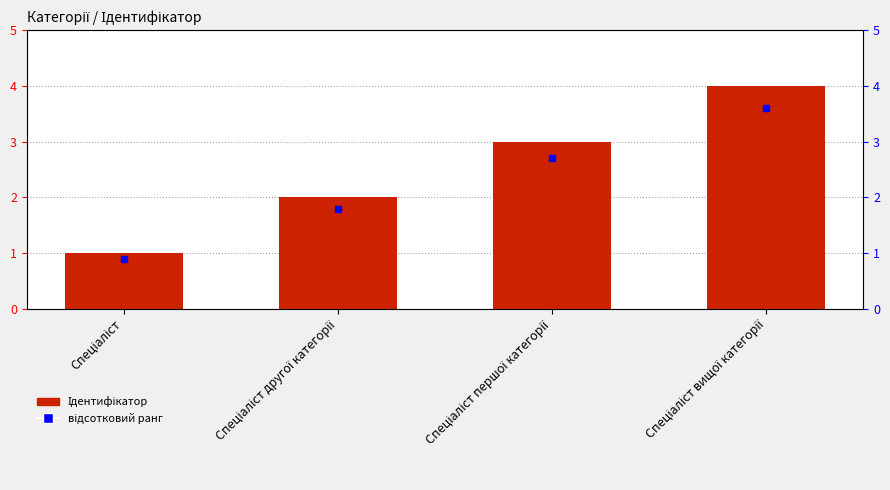

List the labels in order of value, largest first.

Спеціаліст вищої категорії, Спеціаліст першої категорії, Спеціаліст другої категорії, Спеціаліст